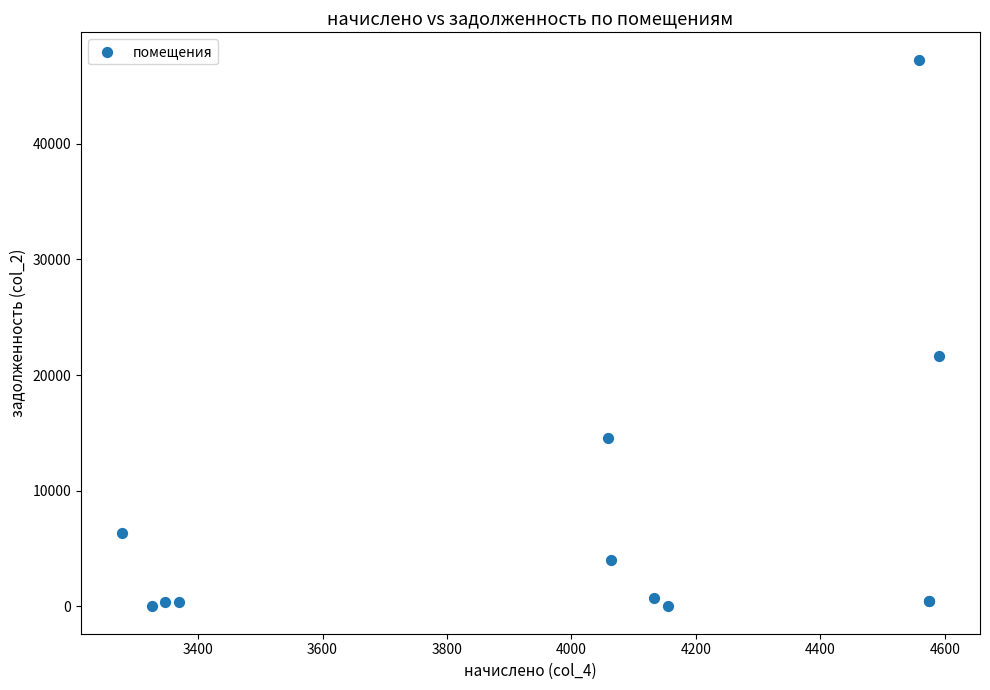

What Y value in the scatter plot is closest to 23631?

21660.7